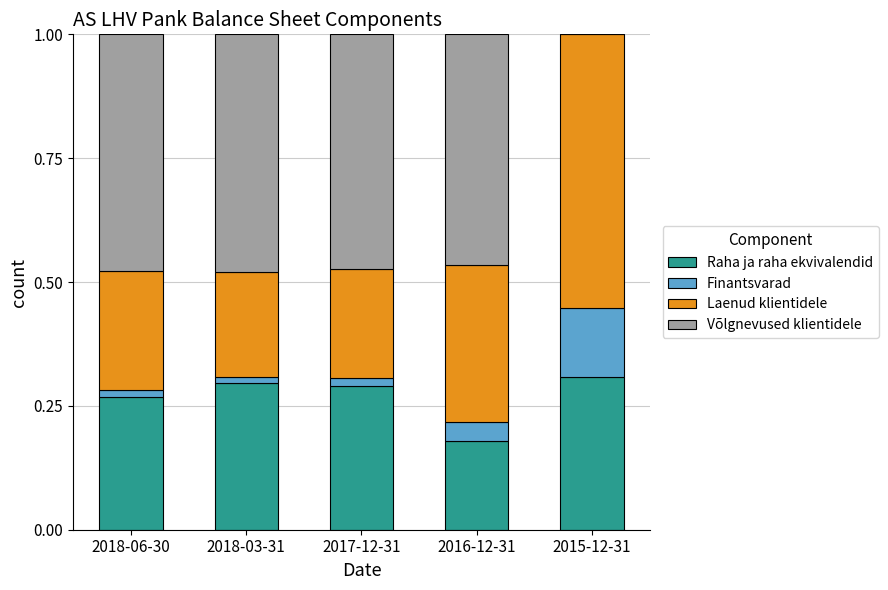

What is the total value across all series at 2016-12-31?

1.0